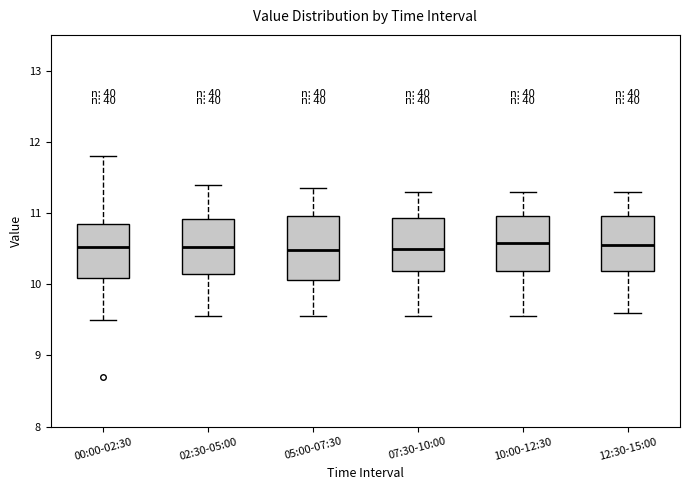

Reading left to right, read every box against the y-axis: the position of its median line, the range the box covers, and the ends of its whiskers. The values are not printed on the chart, so give them approximately, as read against the axis.

00:00-02:30: median 10.5, box 10.1 to 10.8, whiskers 9.5 to 11.8
02:30-05:00: median 10.5, box 10.1 to 10.9, whiskers 9.6 to 11.4
05:00-07:30: median 10.5, box 10.1 to 11.0, whiskers 9.6 to 11.4
07:30-10:00: median 10.5, box 10.2 to 10.9, whiskers 9.6 to 11.3
10:00-12:30: median 10.6, box 10.2 to 11.0, whiskers 9.6 to 11.3
12:30-15:00: median 10.6, box 10.2 to 11.0, whiskers 9.6 to 11.3